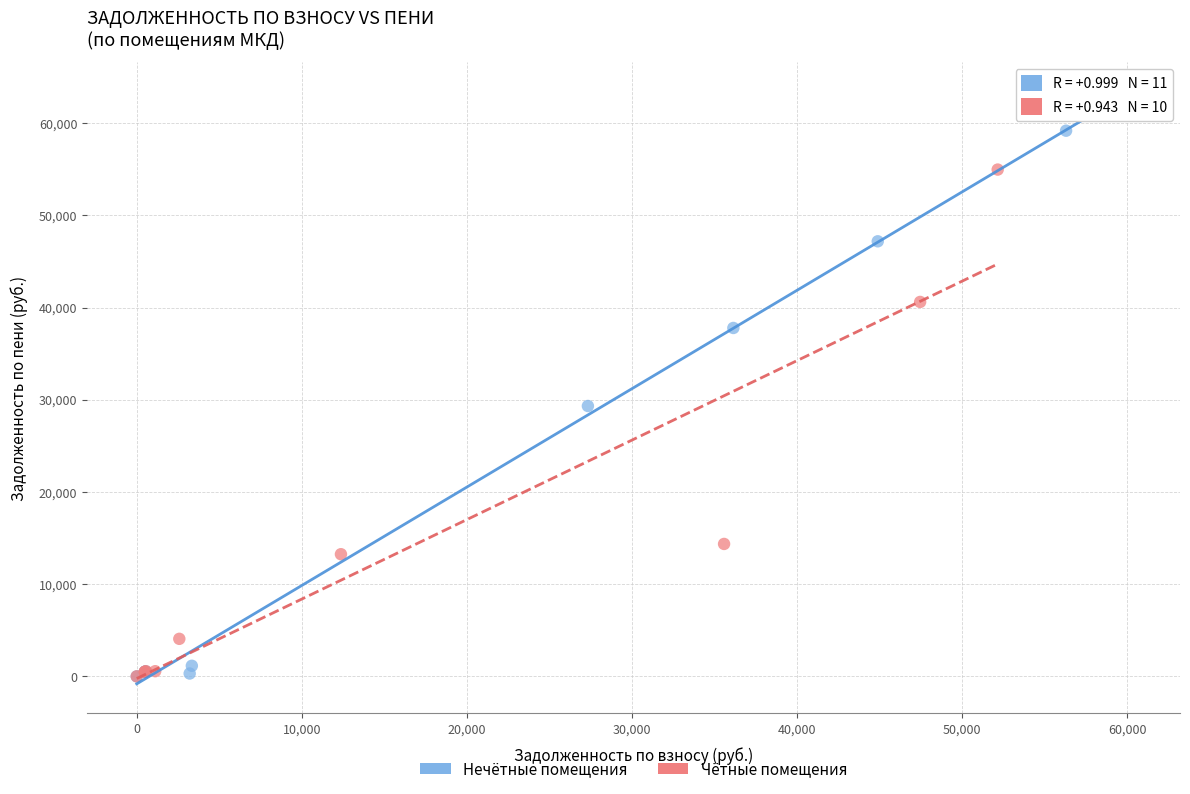

Which series has the widest spread of Y values?

Нечётные помещения